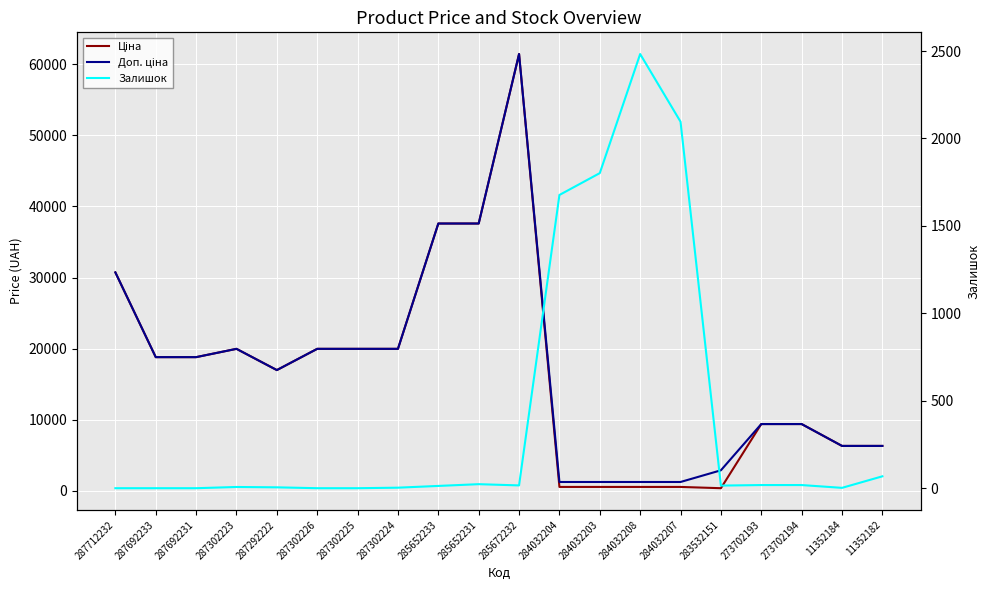

What are all the series names shown in the legend?

Ціна, Доп. ціна, Залишок